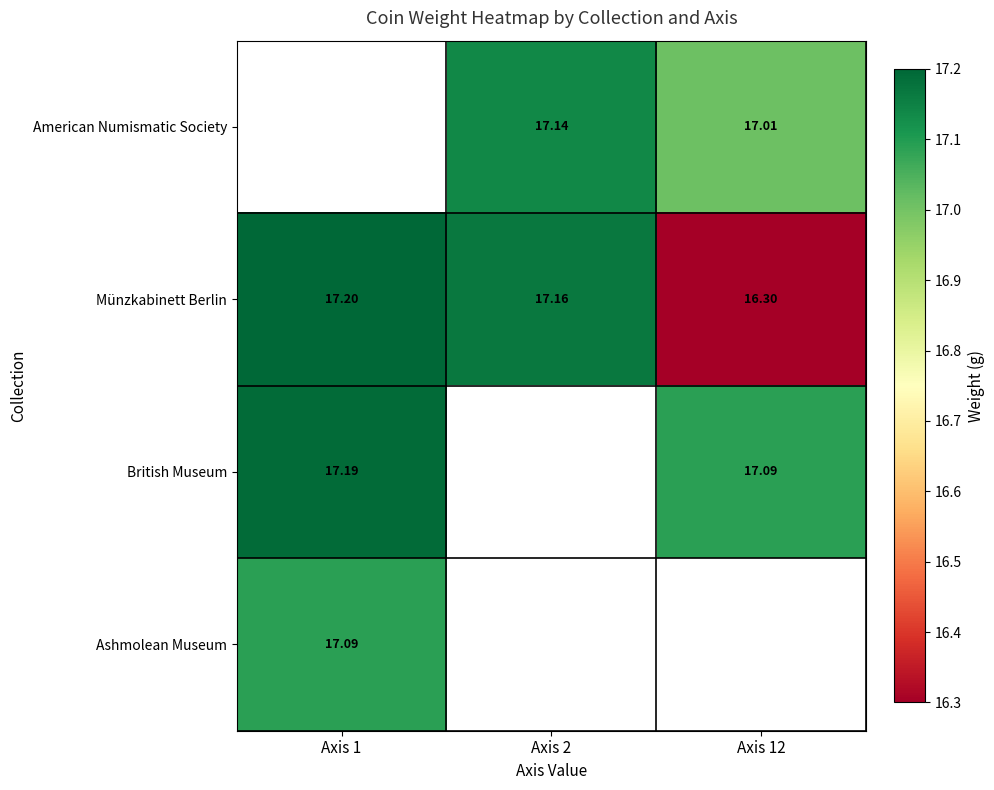

Is the value of Münzkabinett Berlin at Axis 2 greater than the value of British Museum at Axis 1?

No